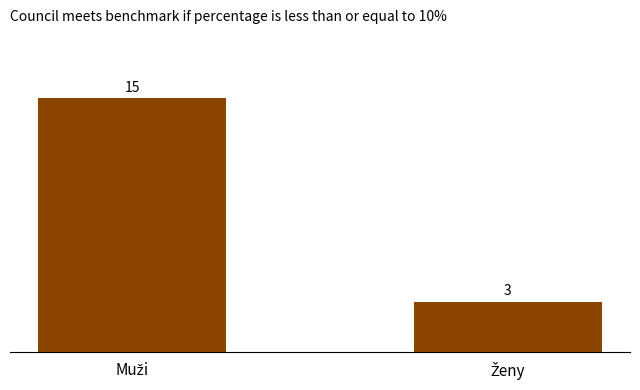

What is the smallest value displayed?

3